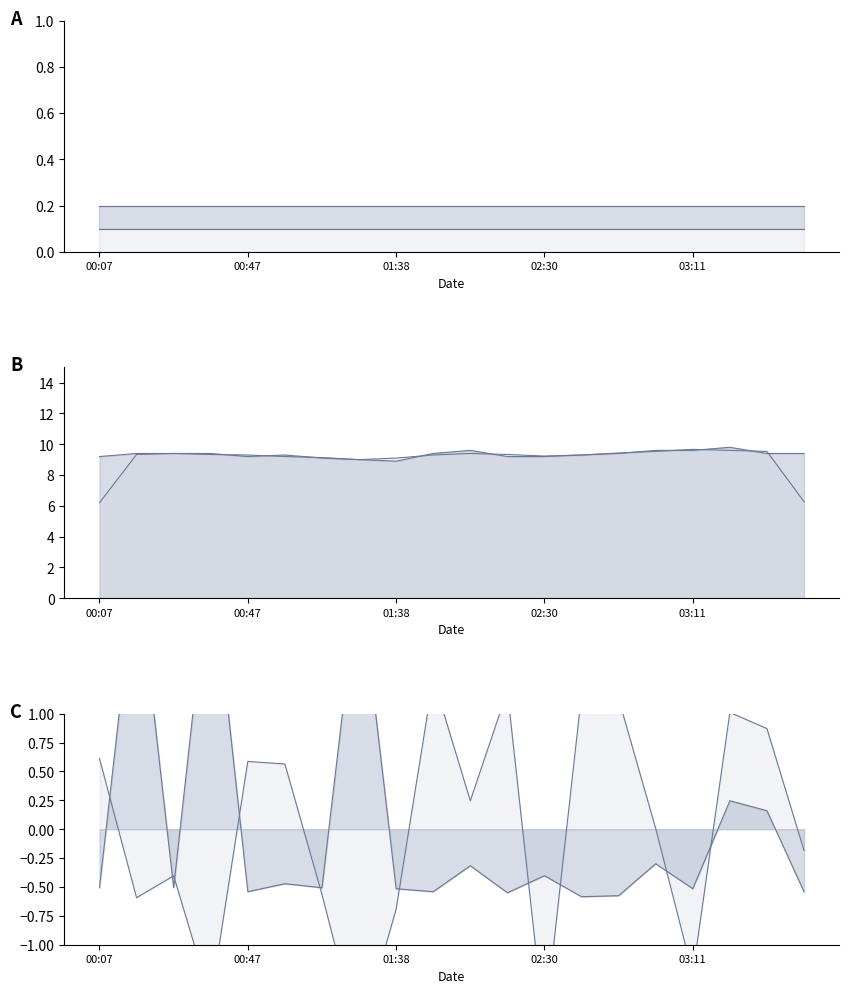

Where is Max_cycle_line nearest to the value 0?

18